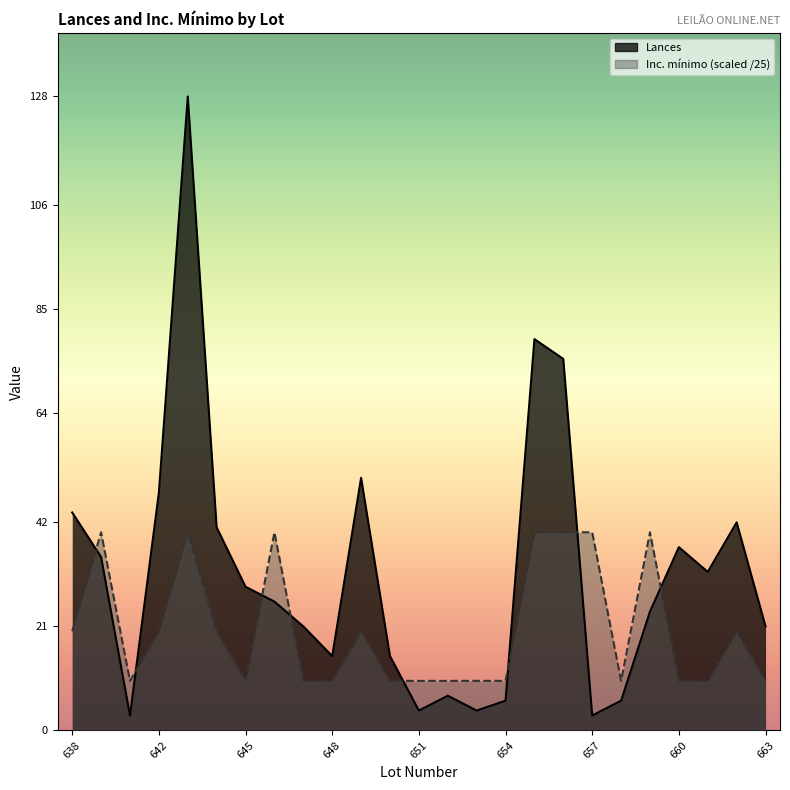

What is the spread (max minus min) of values at 647?

11